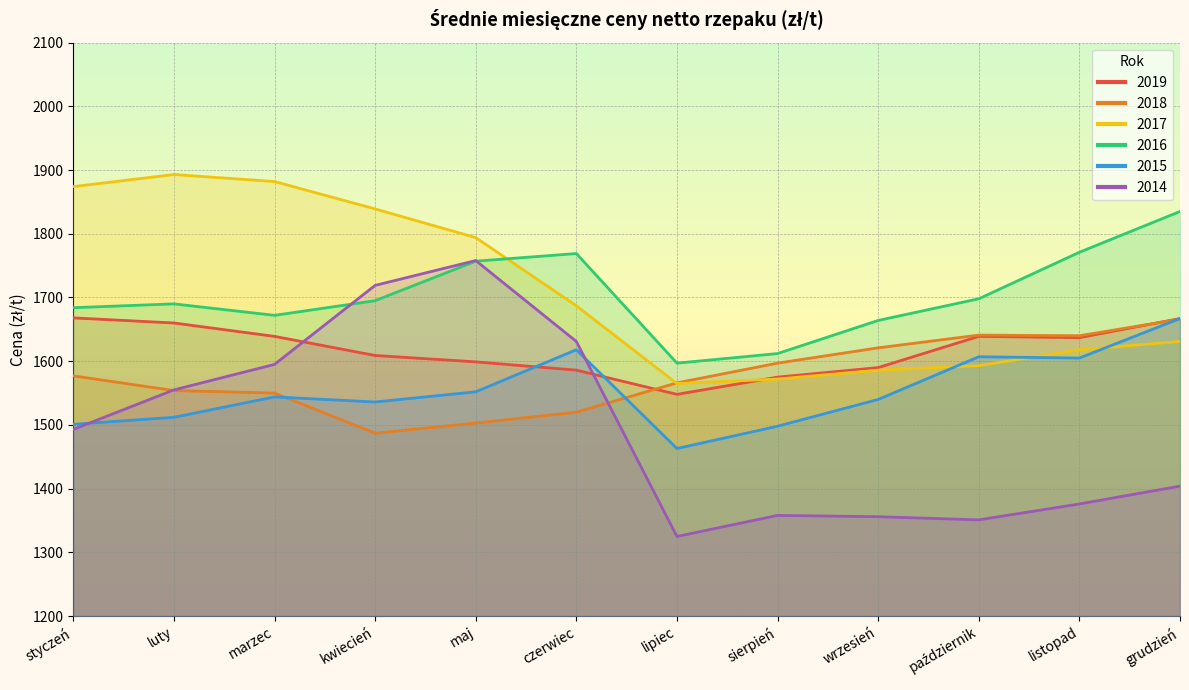

At which category is the sum across all series the highest?

maj